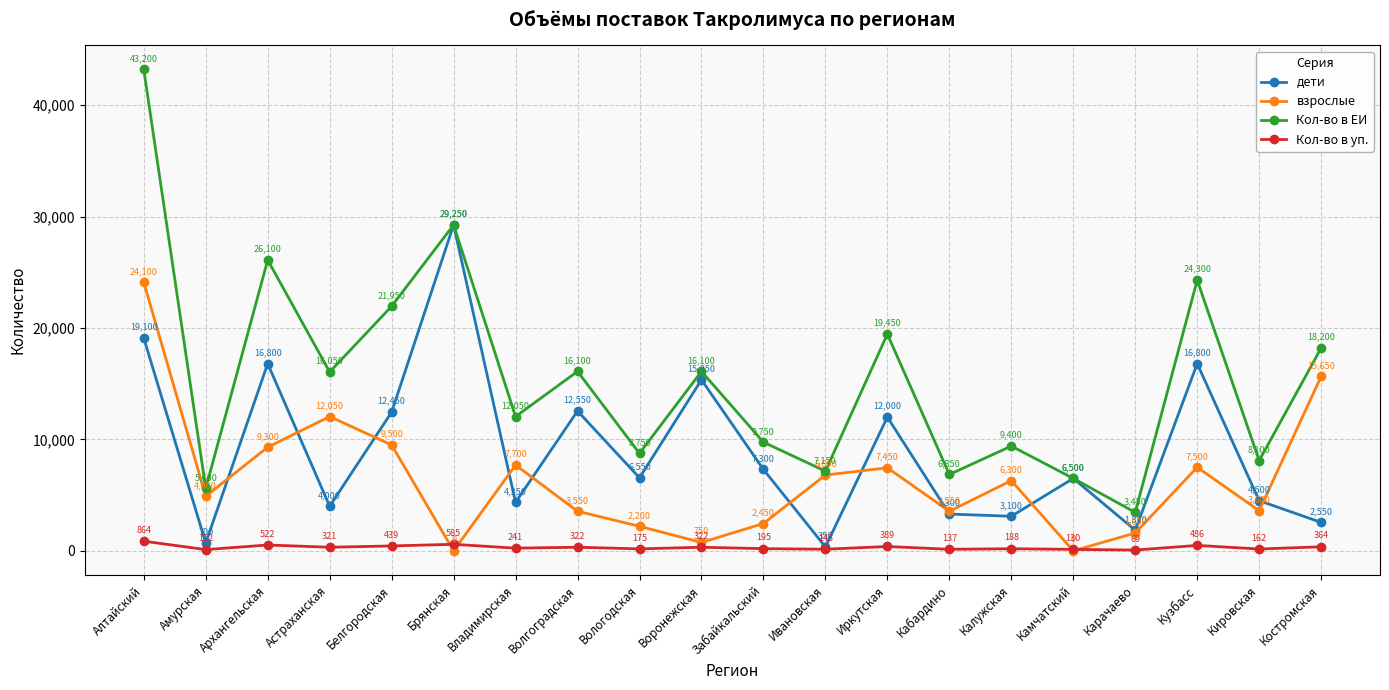

Count the number of categories in the chart.

20